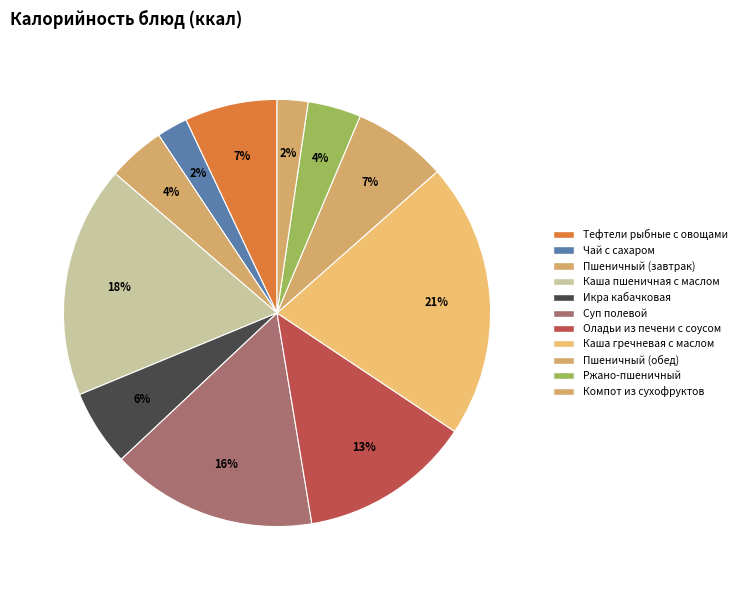

Count the number of slices in the pie.

11